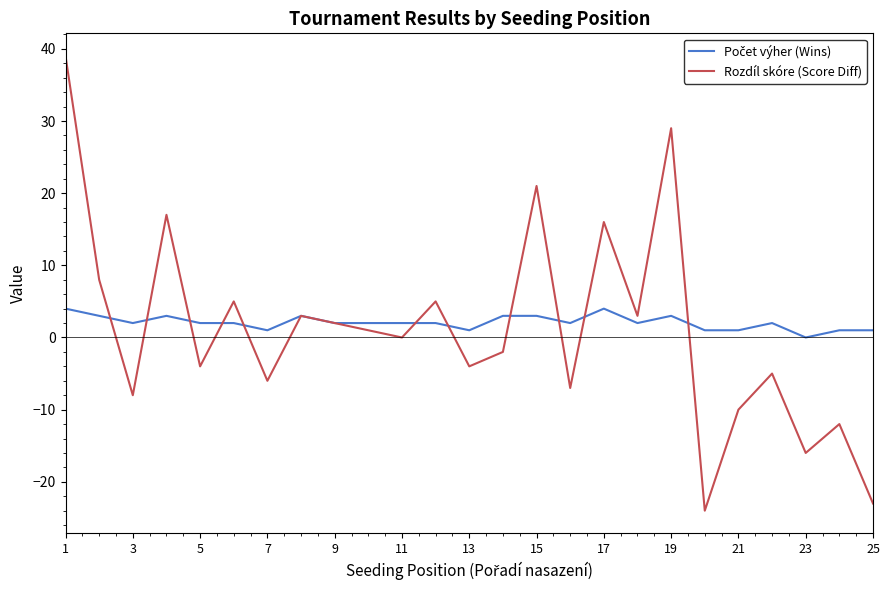

What is the difference between the second highest and second lowest values in the Rozdíl skóre (Score Diff) series?

52